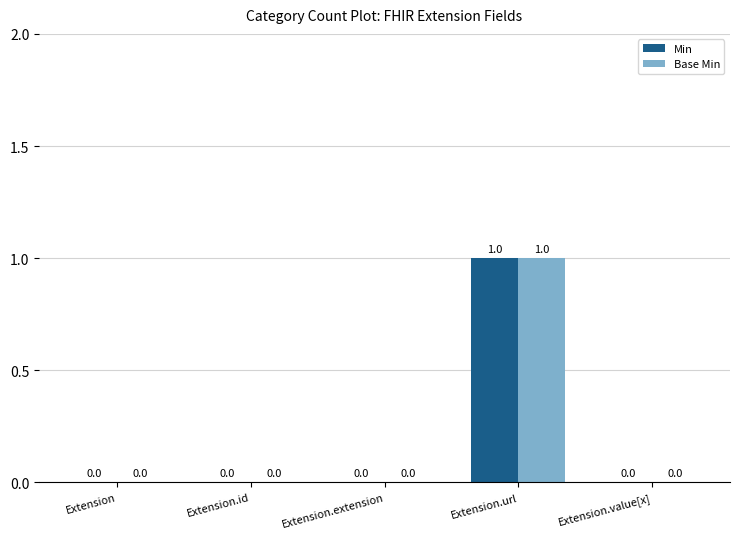

What is the maximum value for Min?

1